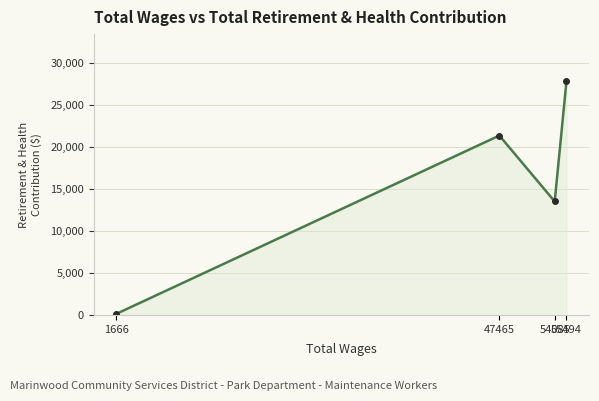

True or false: the data shows 49098 at 55494.

False